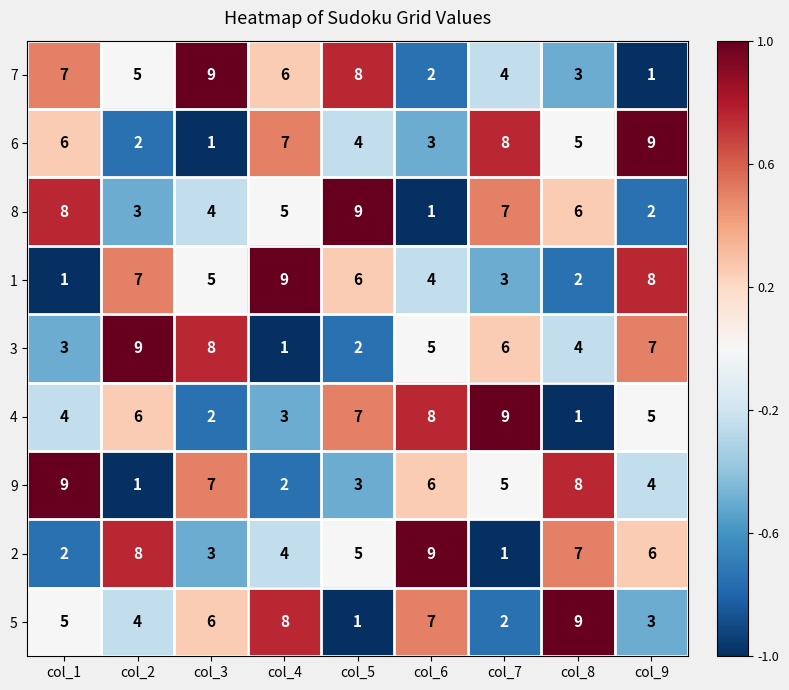

At which label does 2 reach its minimum?

col_7